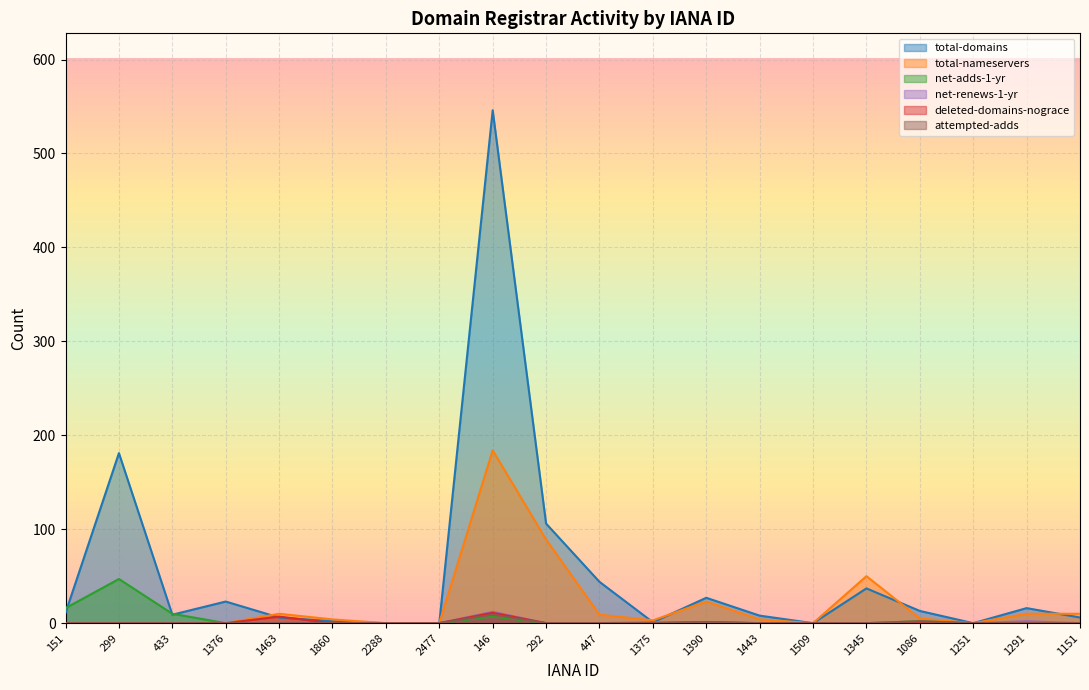

Where is the first local maximum for total-nameservers?

1463